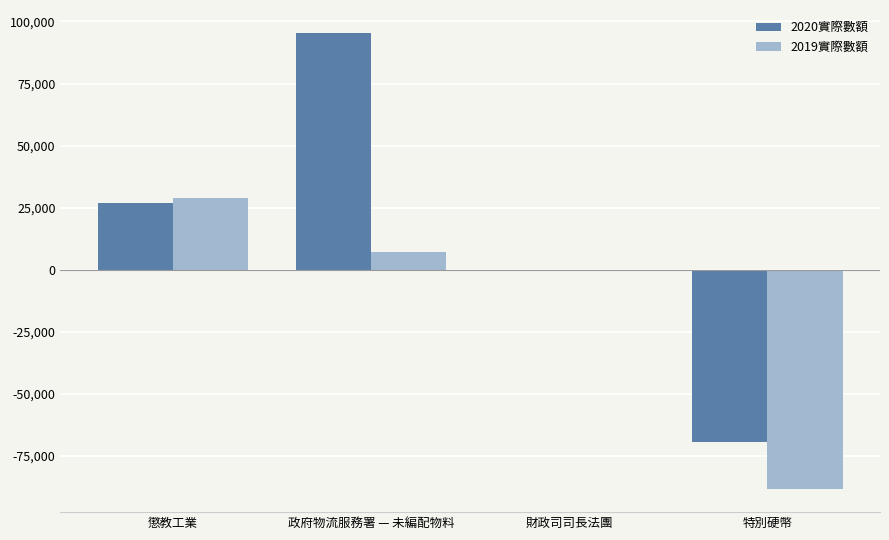

The 2020實際數額 series shows 5864 at 懲教工業. True or false?

False